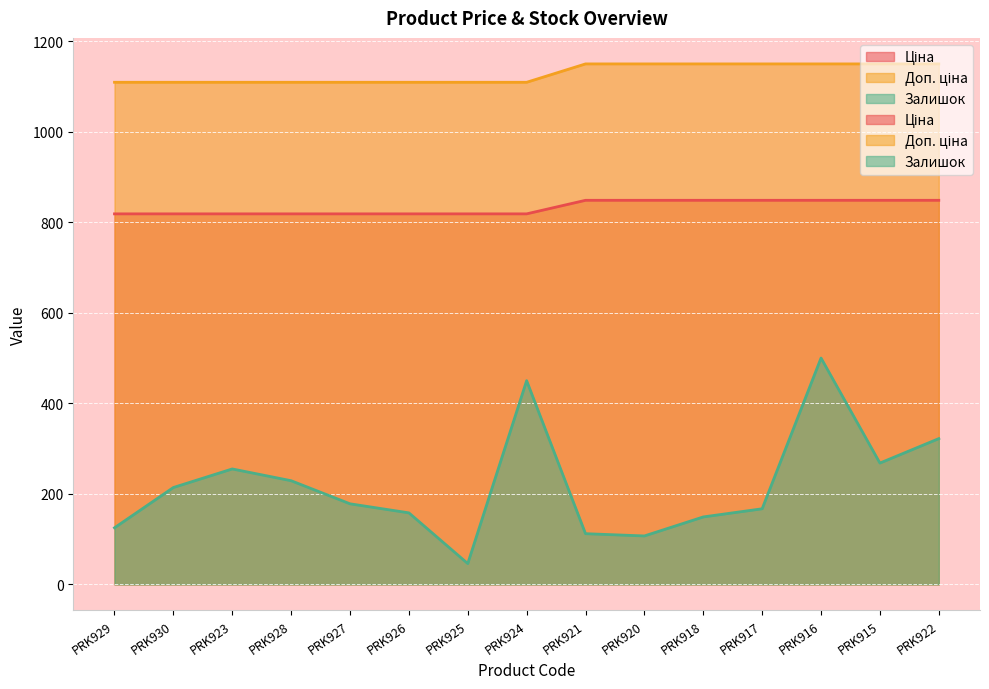

True or false: Доп. ціна and Залишок intersect in this chart.

False